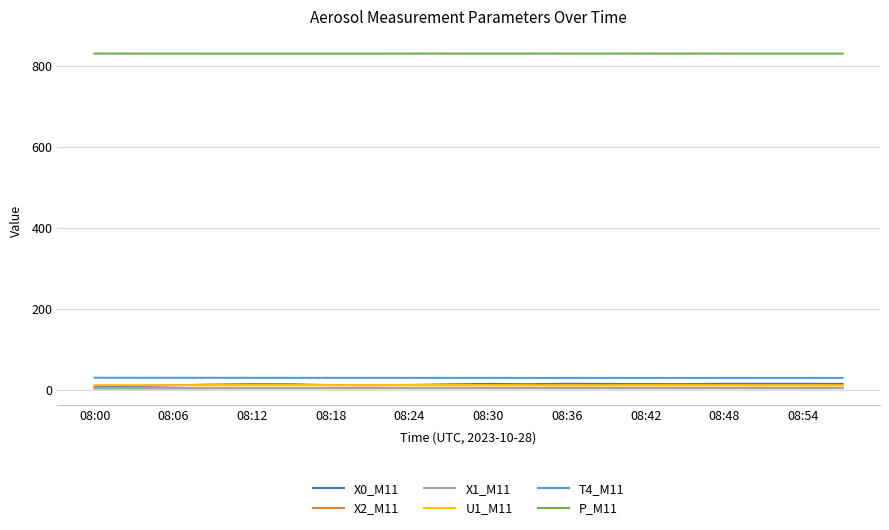

Which series has the largest total across all categories?

P_M11